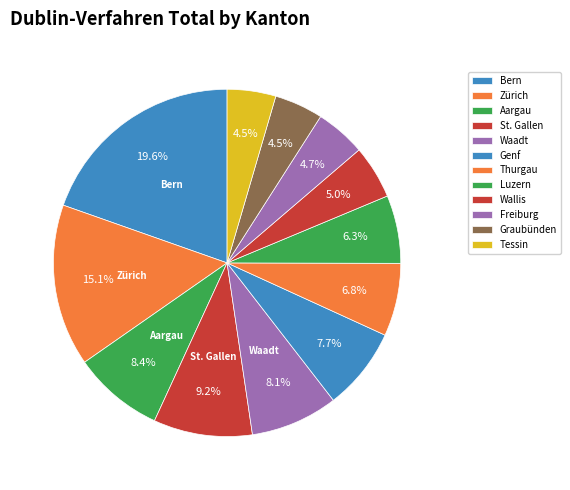

What percentage is NOT represented by Wallis?

95.0%